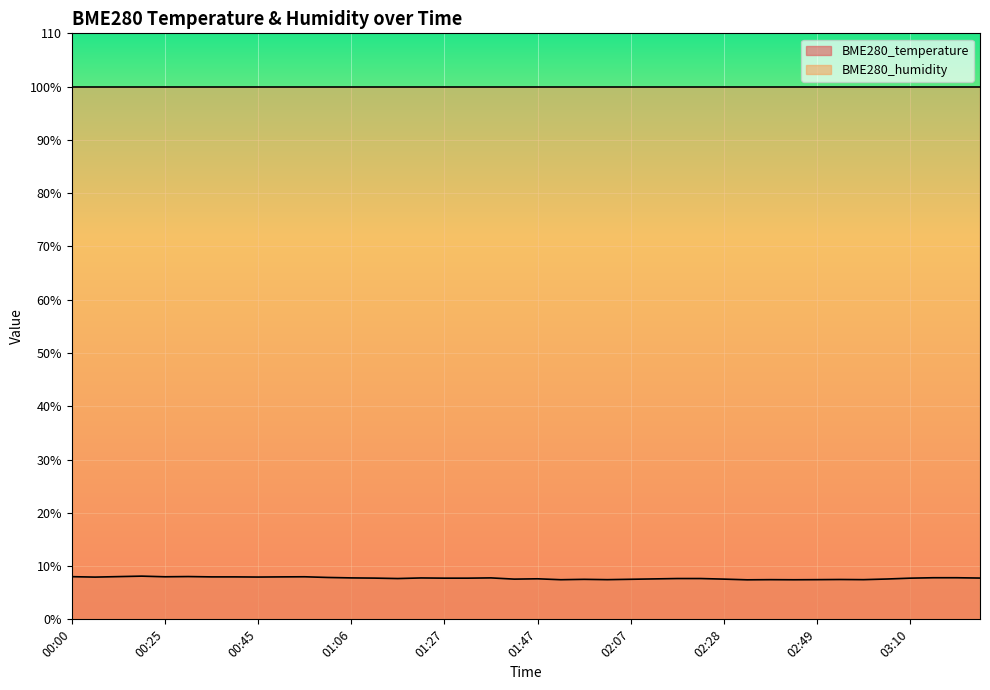

Reading left to right, what are all the values shown in this chart?

8.0	7.9	8.0	8.1	8.0	8.0	8.0	8.0	7.9	8.0	8.0	7.9	7.8	7.7	7.7	7.8	7.7	7.7	7.8	7.5	7.6	7.4	7.5	7.5	7.5	7.6	7.7	7.7	7.5	7.4	7.5	7.4	7.5	7.5	7.5	7.6	7.7	7.8	7.8	7.8